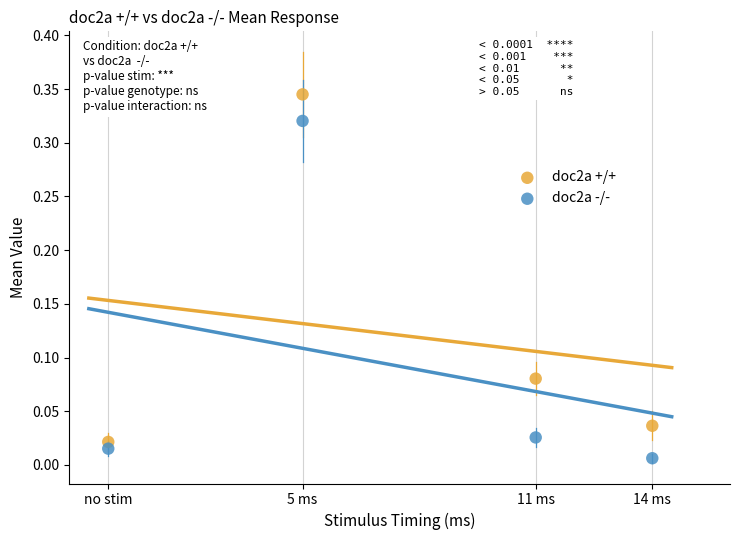

Which series has the widest spread of Y values?

doc2a +/+